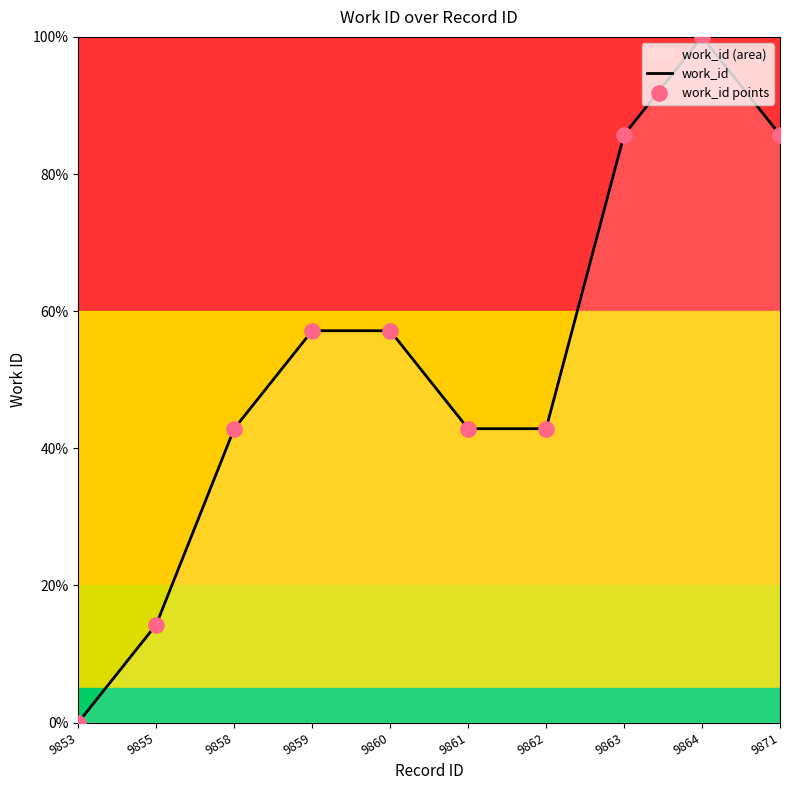

Which has a higher value, 9858 or 9859?

9859